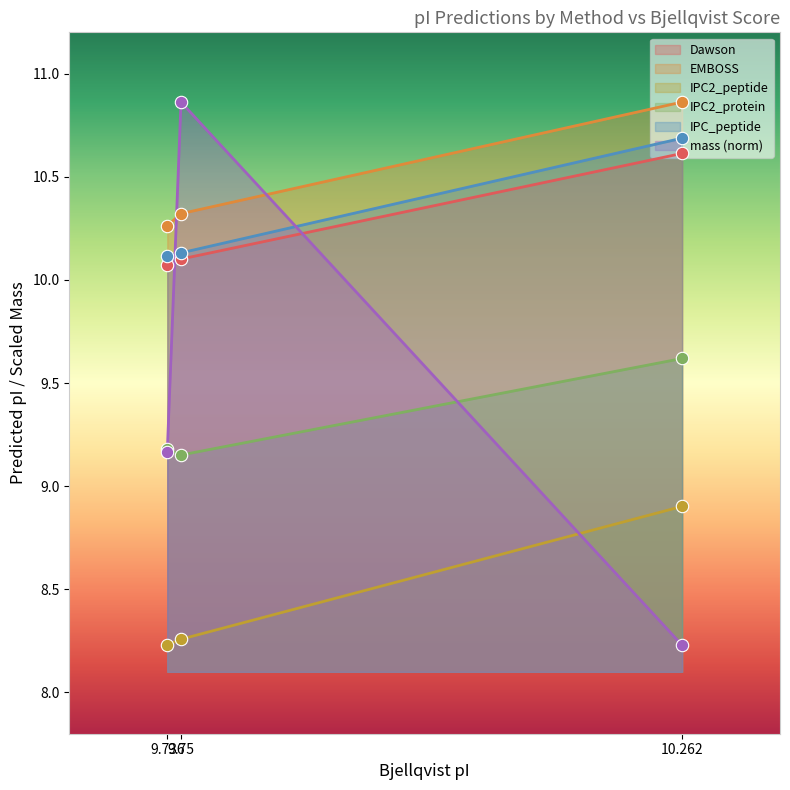

What are all the series names shown in the legend?

Dawson, EMBOSS, IPC2_peptide, IPC2_protein, IPC_peptide, mass (norm)